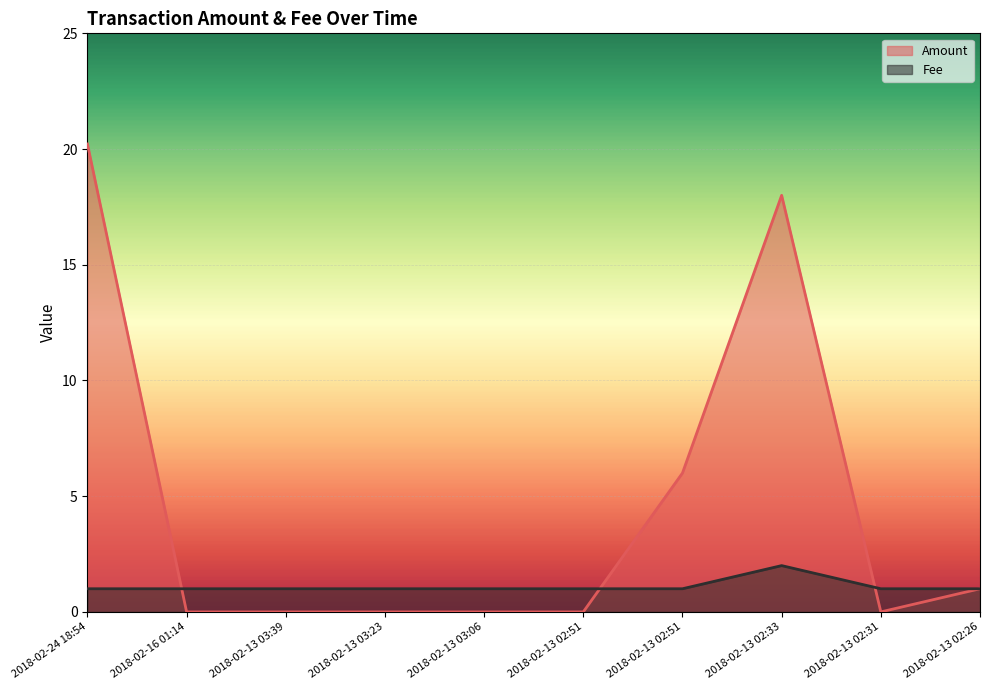

What is the minimum value for Fee?

1.0